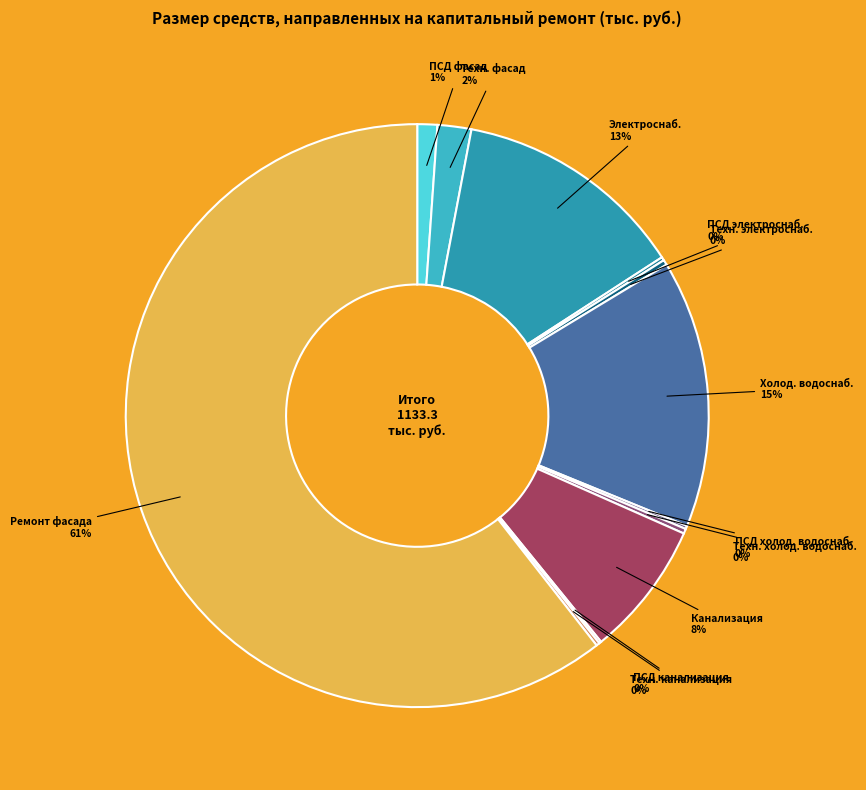

What is the largest slice in the pie chart?

Ремонт фасада